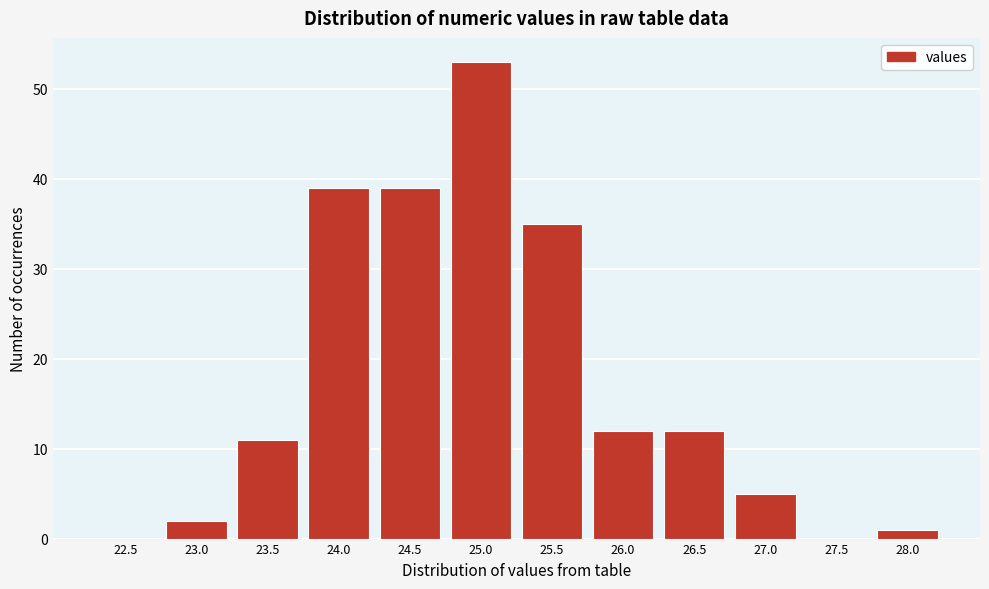

Reading left to right, transcribe all the data shown in this chart.

22.5=0	23.0=2	23.5=11	24.0=39	24.5=39	25.0=53	25.5=35	26.0=12	26.5=12	27.0=5	27.5=0	28.0=1